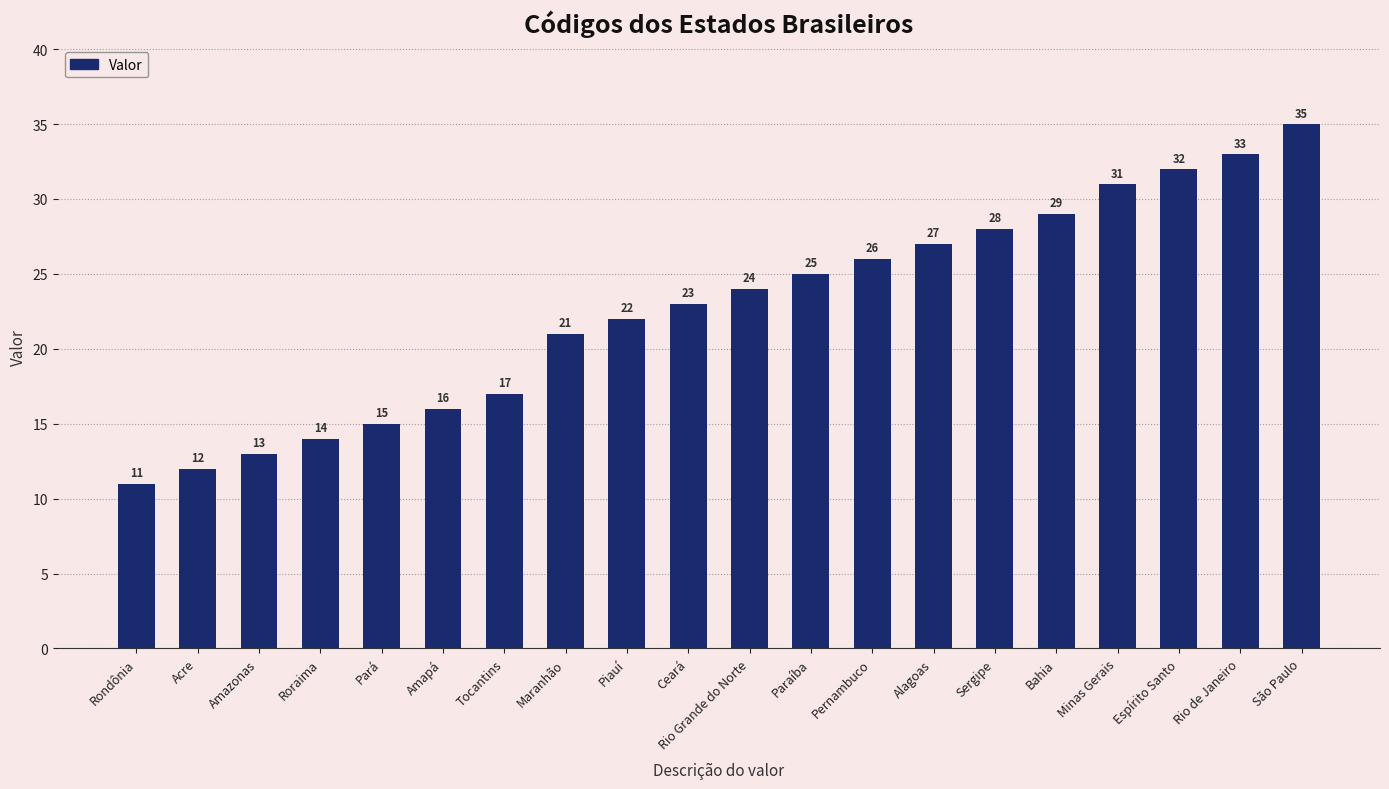

How many bars are there in total?

20